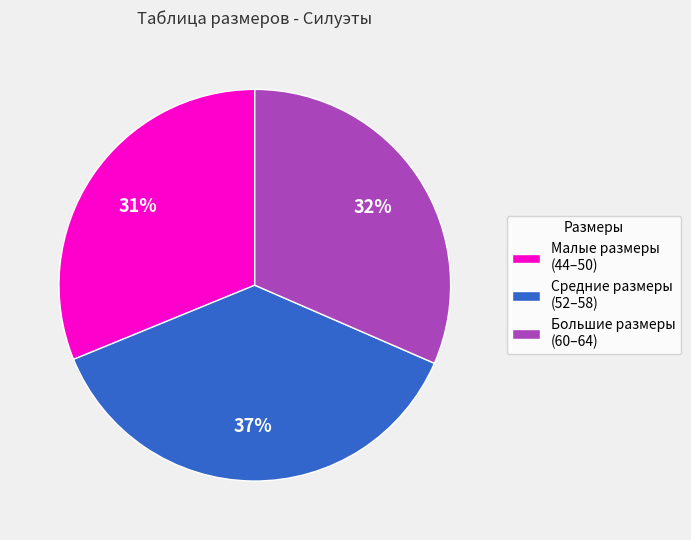

The Малые размеры (44–50) slice represents 36% of the pie. True or false?

False